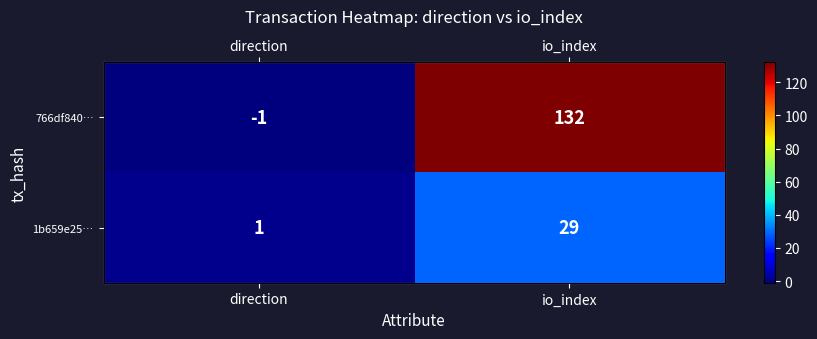

True or false: 1b659e25… has a value of 7 at io_index.

False